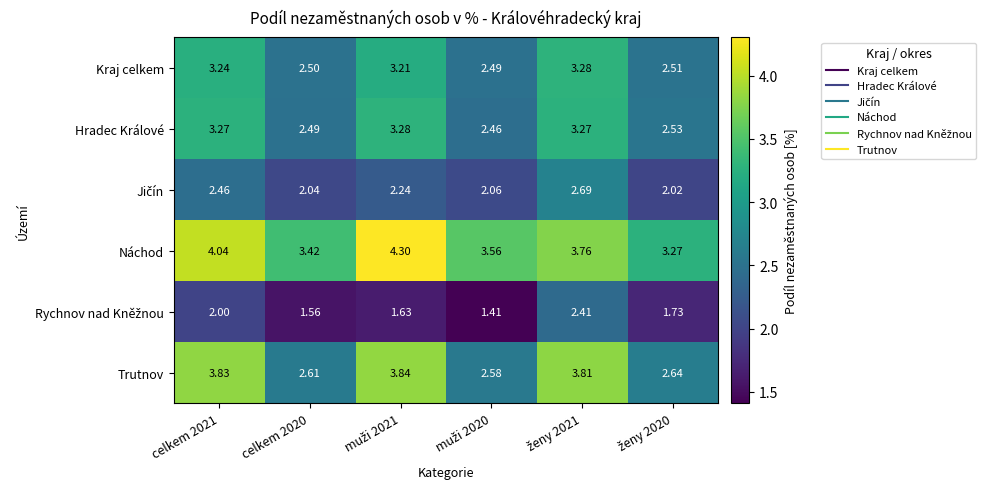

Which series has the widest spread of values?

Trutnov